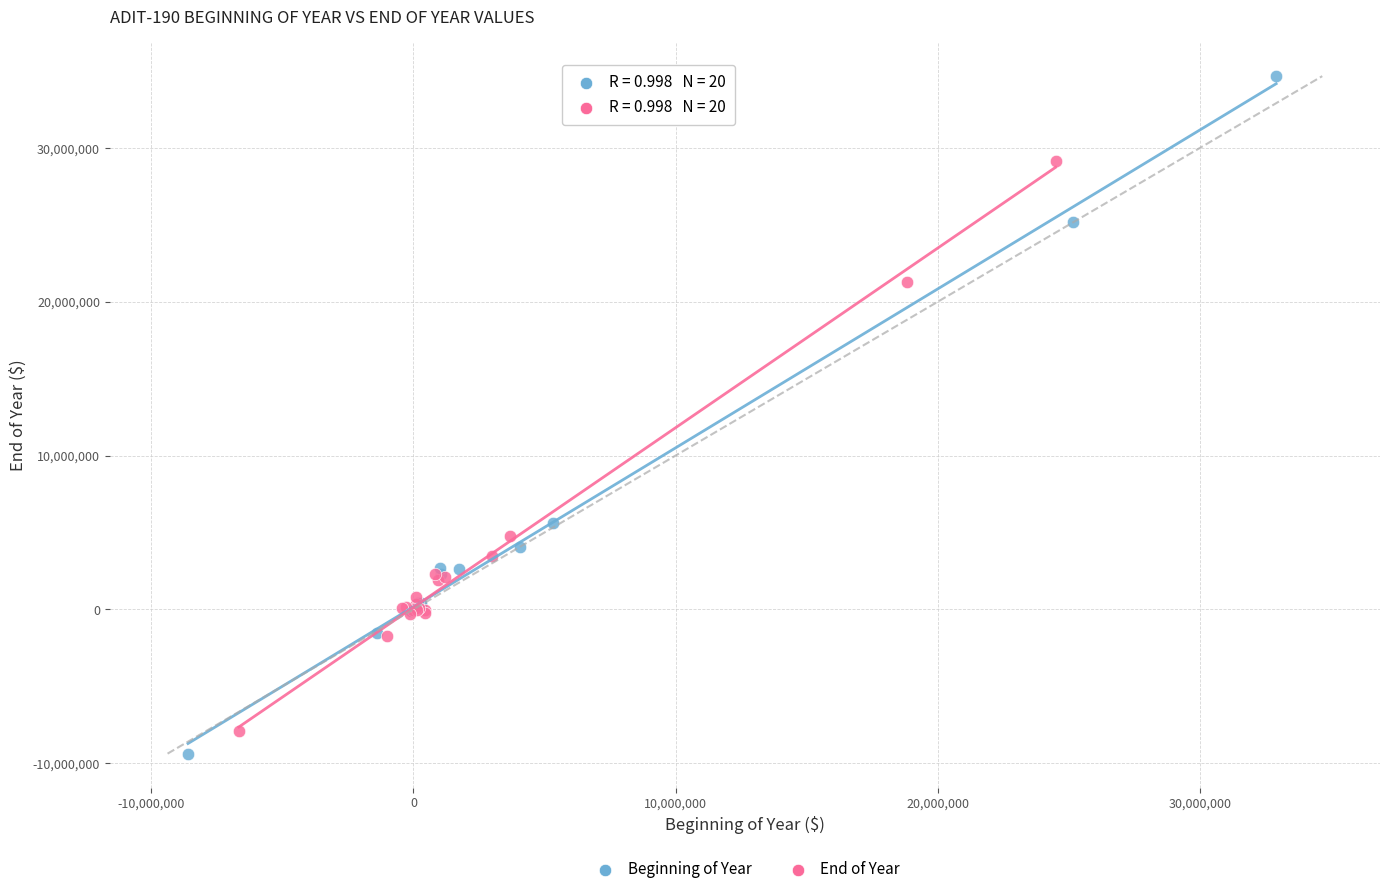

Which series contains the highest Y value?

Beginning of Year